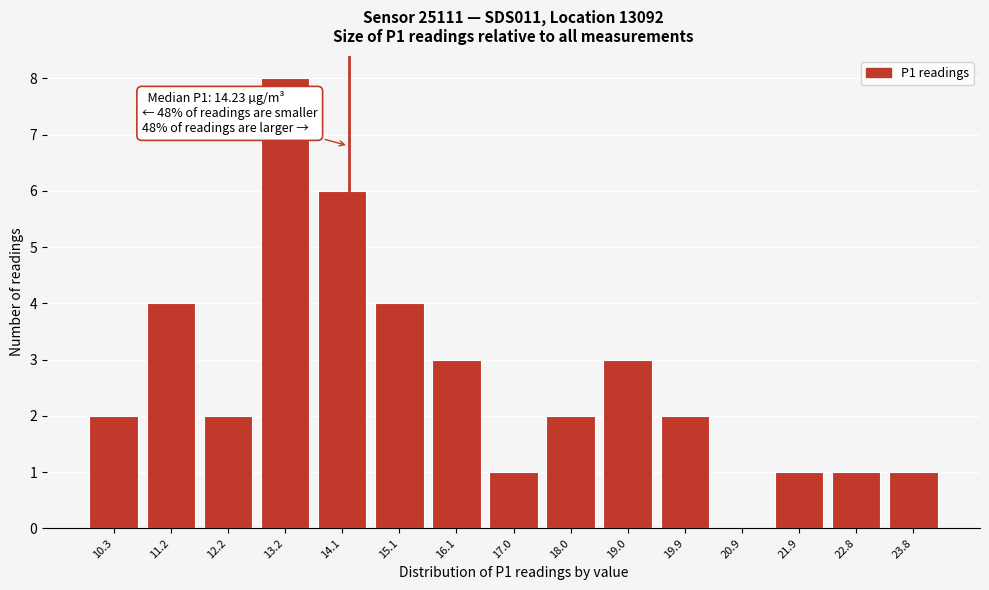

Over which range of the x-axis is the bar tallest?

12.7 to 13.6